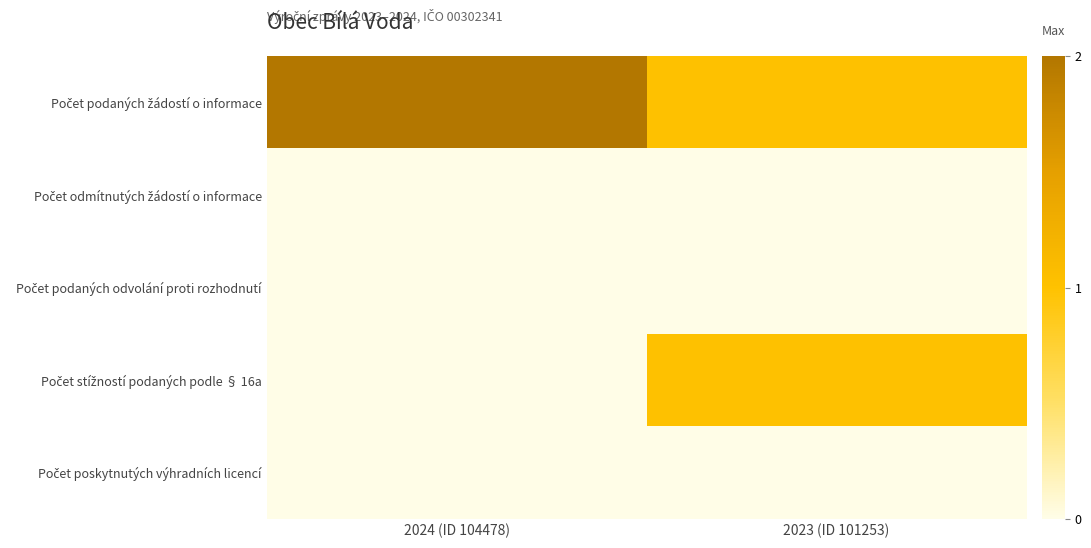

Which has a higher value, 2024 (ID 104478) or 2023 (ID 101253)?

2024 (ID 104478)